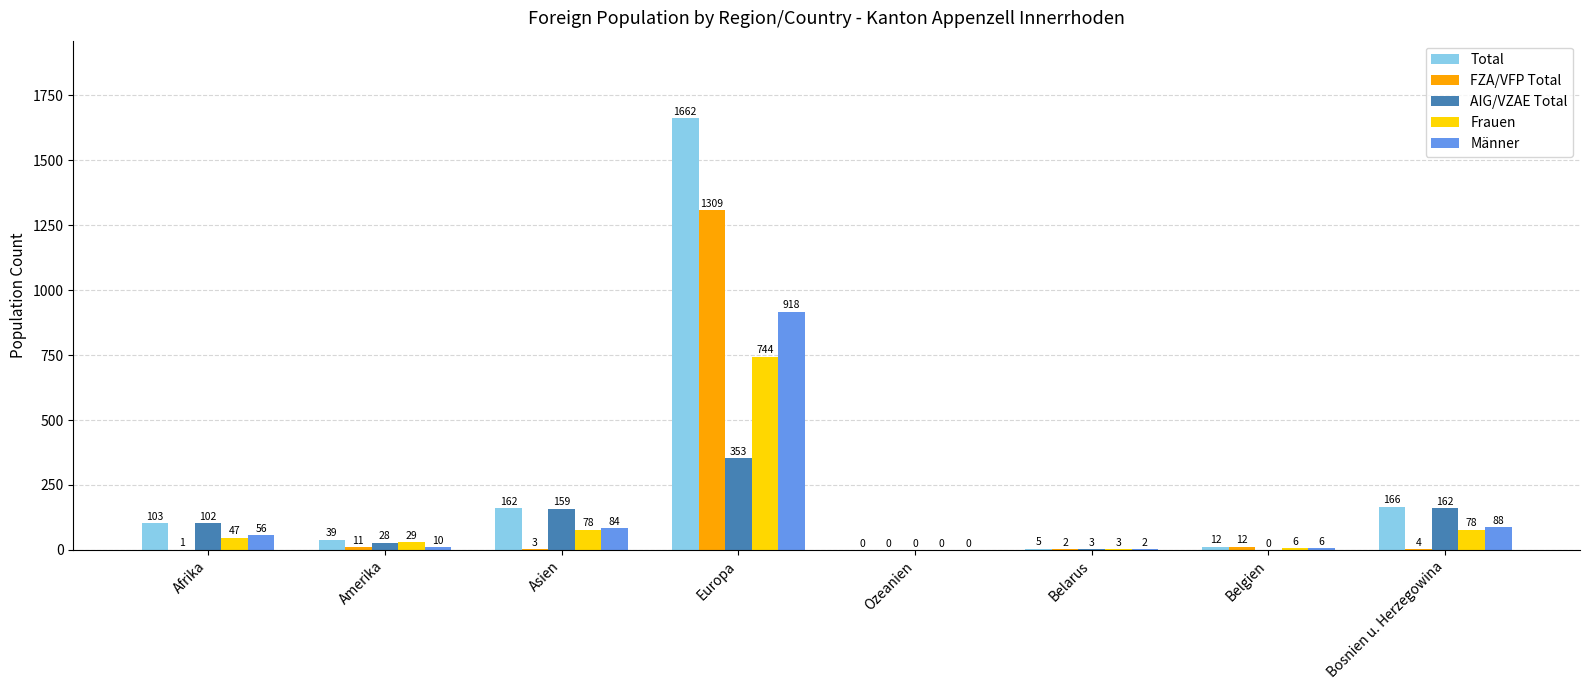

Between Asien and Ozeanien, which series saw the biggest shift?

Total